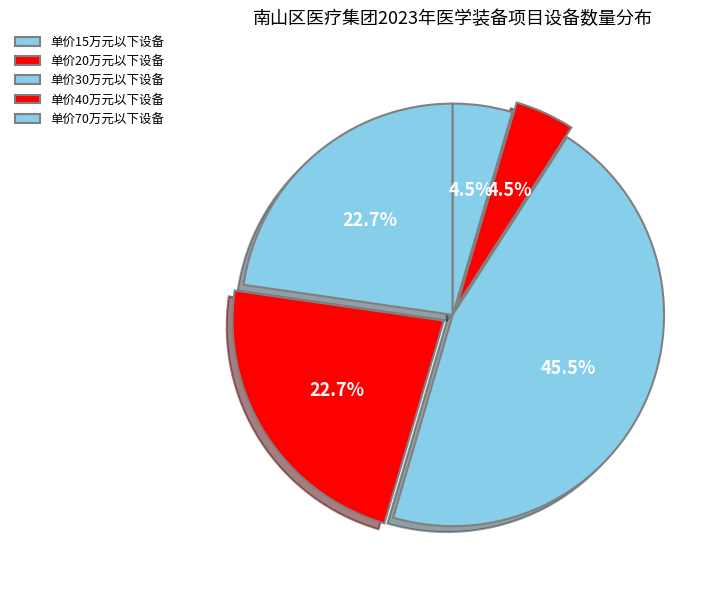

Is the sum of 单价40万元以下设备 and 单价20万元以下设备 greater than half?

No